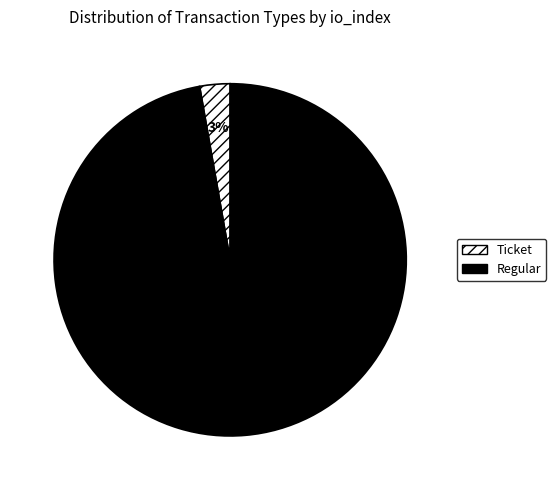

To the nearest percent, what is the difference between the largest and smallest slice percentages?

94%